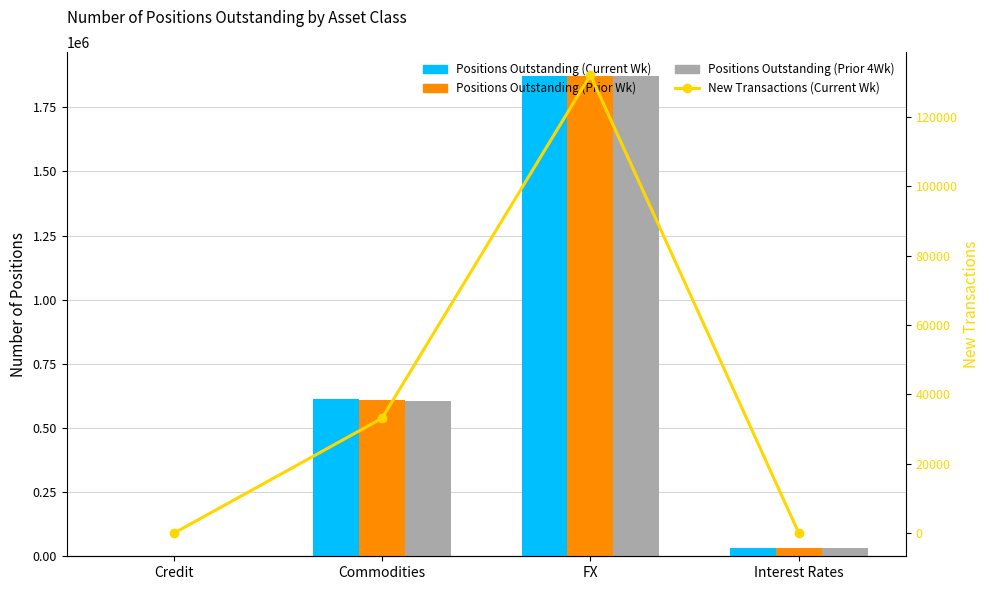

Which label corresponds to the smallest value in the chart?

Credit